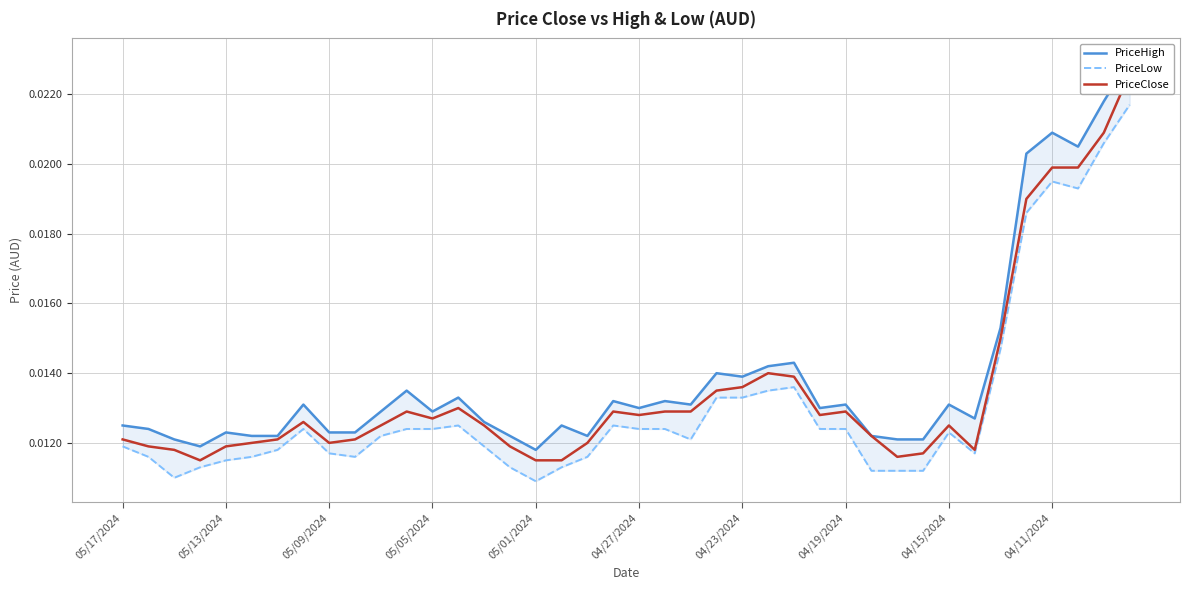

What are all the series names shown in the legend?

PriceHigh, PriceLow, PriceClose